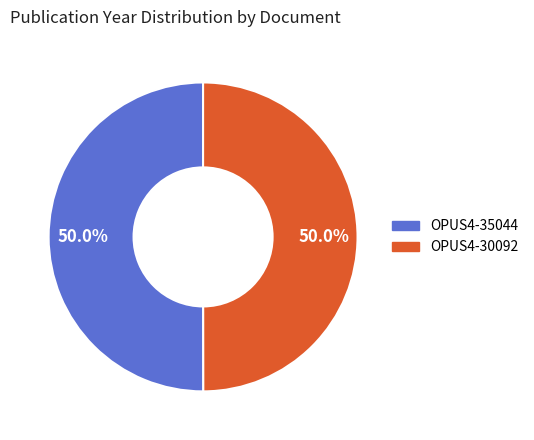

What is the total percentage of OPUS4-30092 and OPUS4-35044?

100.0%